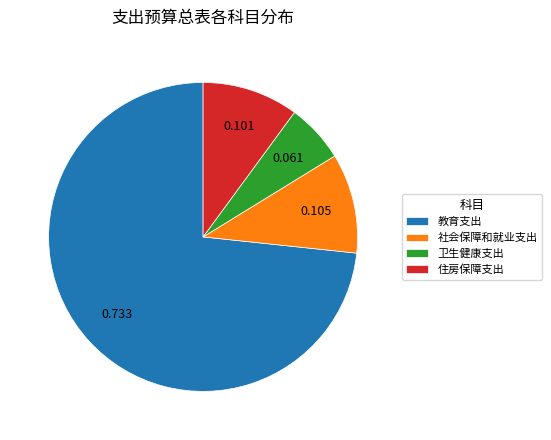

Which has a higher value, 社会保障和就业支出 or 卫生健康支出?

社会保障和就业支出